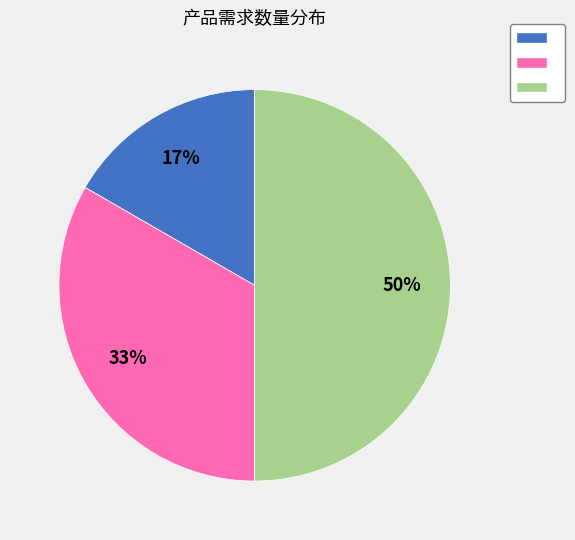

How many segments does this pie chart have?

3